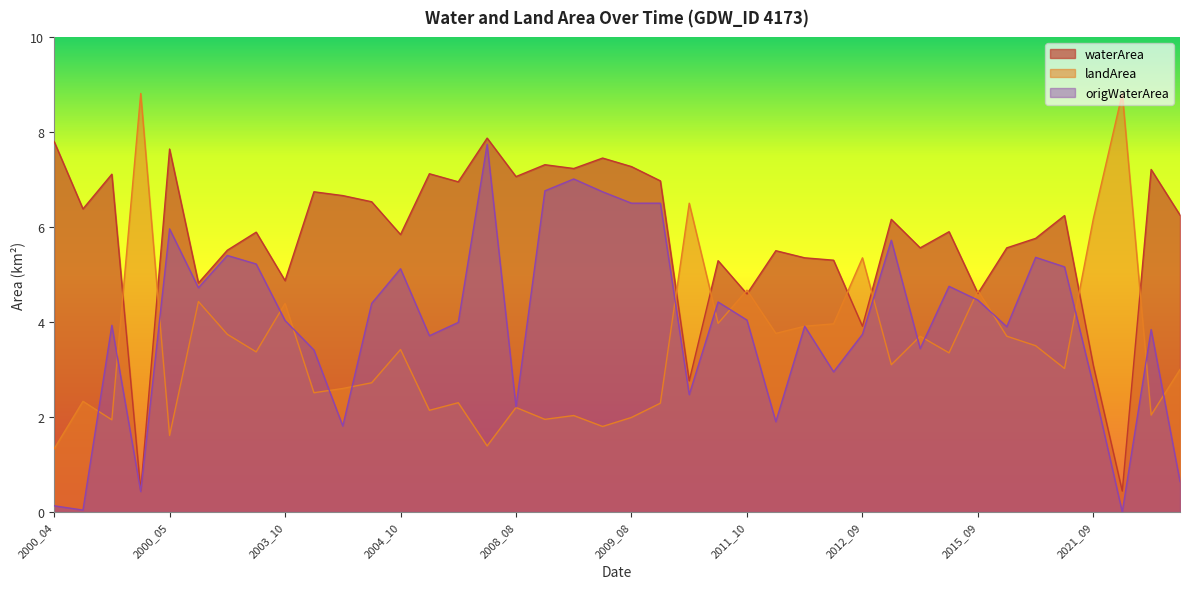

List the series in order of their peak value, lowest first.

origWaterArea, waterArea, landArea